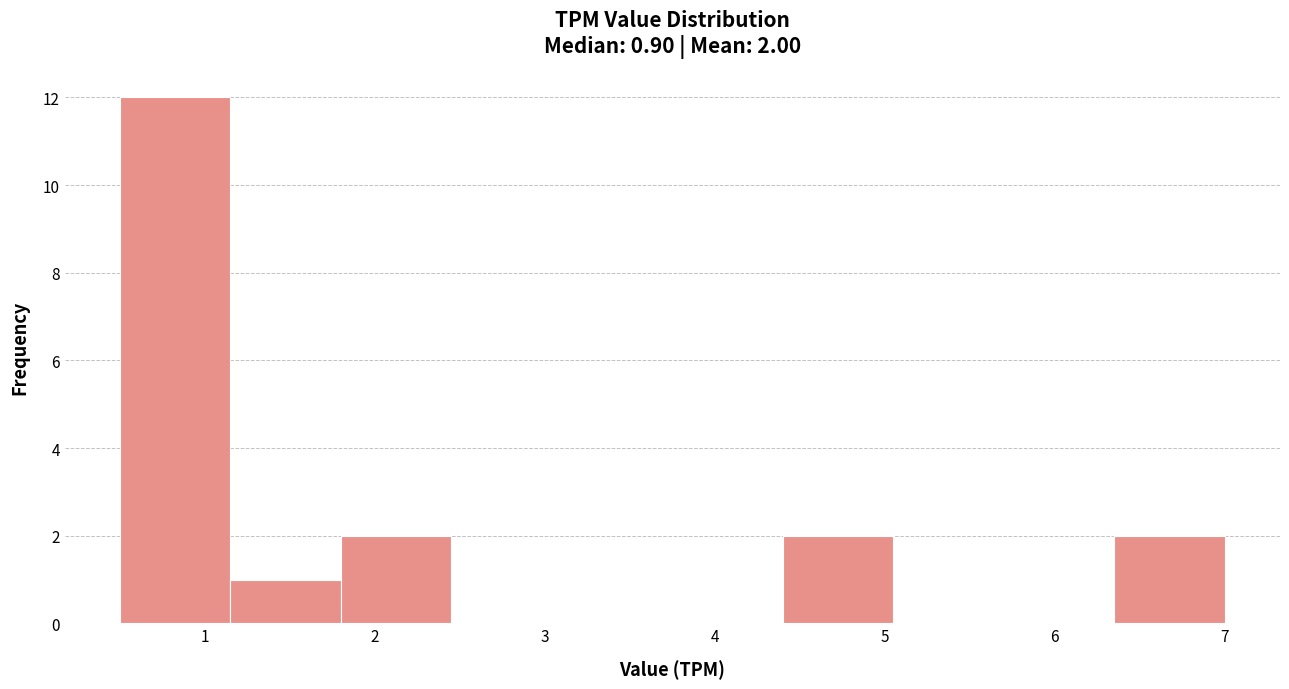

Over which range of the x-axis is the bar tallest?

0.50 to 1.15